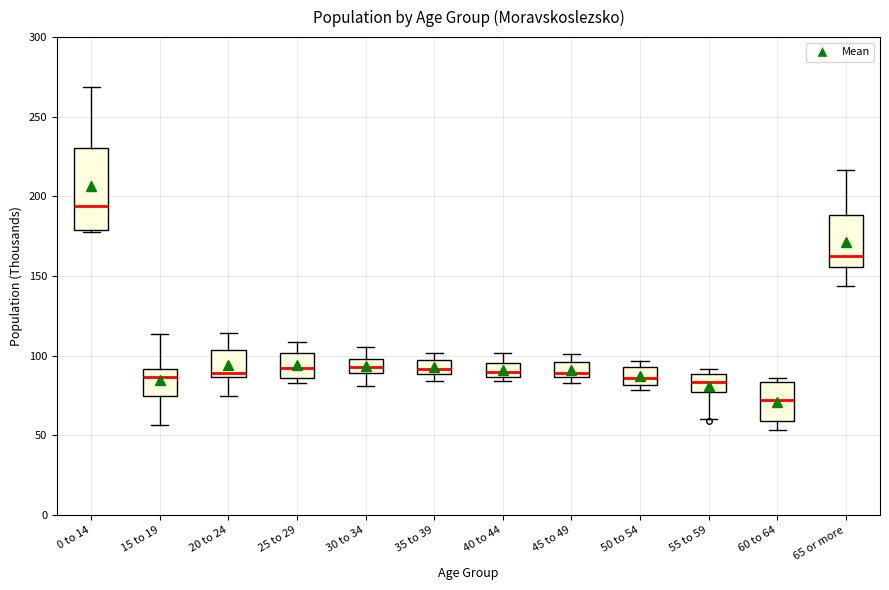

Reading left to right, transcribe this box plot: for each box, give where its median line is, the range the box spans, and where its two whiskers end, as read against the y-axis. The values are not printed on the chart, so give them approximately, as read against the axis.

0 to 14: median 195, box 180 to 230, whiskers 180 to 270
15 to 19: median 85, box 75 to 90, whiskers 55 to 115
20 to 24: median 90, box 85 to 105, whiskers 75 to 115
25 to 29: median 90, box 85 to 100, whiskers 85 (just below the box's lower edge) to 110
30 to 34: median 95, box 90 to 100, whiskers 80 to 105
35 to 39: median 90 (inside the box), box 90 to 95, whiskers 85 to 100
40 to 44: median 90, box 85 to 95, whiskers 85 (just below the box's lower edge) to 100
45 to 49: median 90, box 85 to 95, whiskers 85 (just below the box's lower edge) to 100
50 to 54: median 85, box 80 to 95, whiskers 80 (just below the box's lower edge) to 95 (just above the box's upper edge)
55 to 59: median 85, box 75 to 90, whiskers 60 to 90 (just above the box's upper edge)
60 to 64: median 75, box 60 to 85, whiskers 55 to 85 (just above the box's upper edge)
65 or more: median 165, box 155 to 190, whiskers 145 to 215